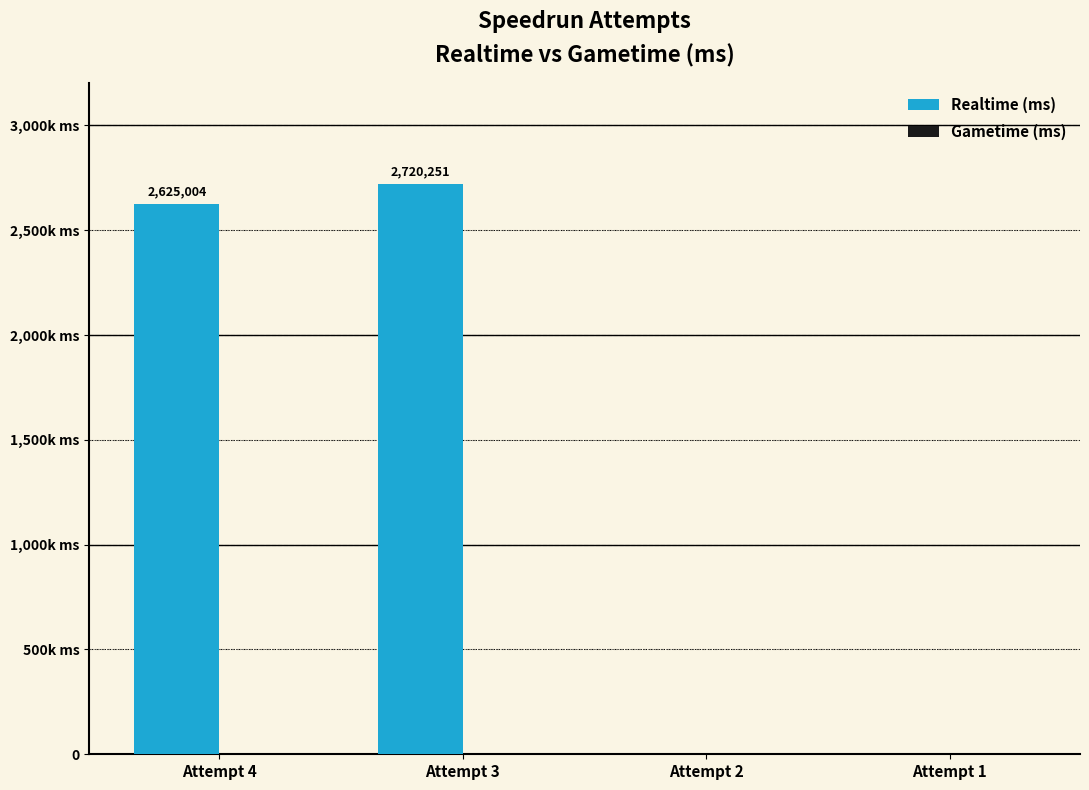

Count the number of categories in the chart.

4